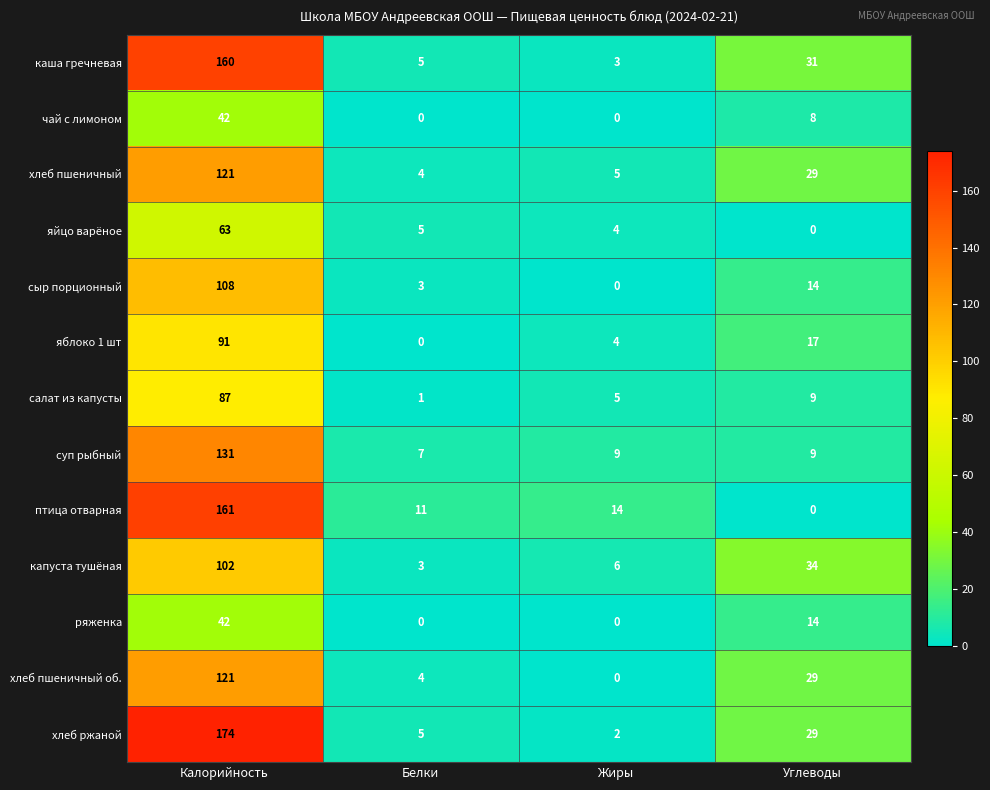

What is the difference between the maximum and minimum values in the каша гречневая series?

157